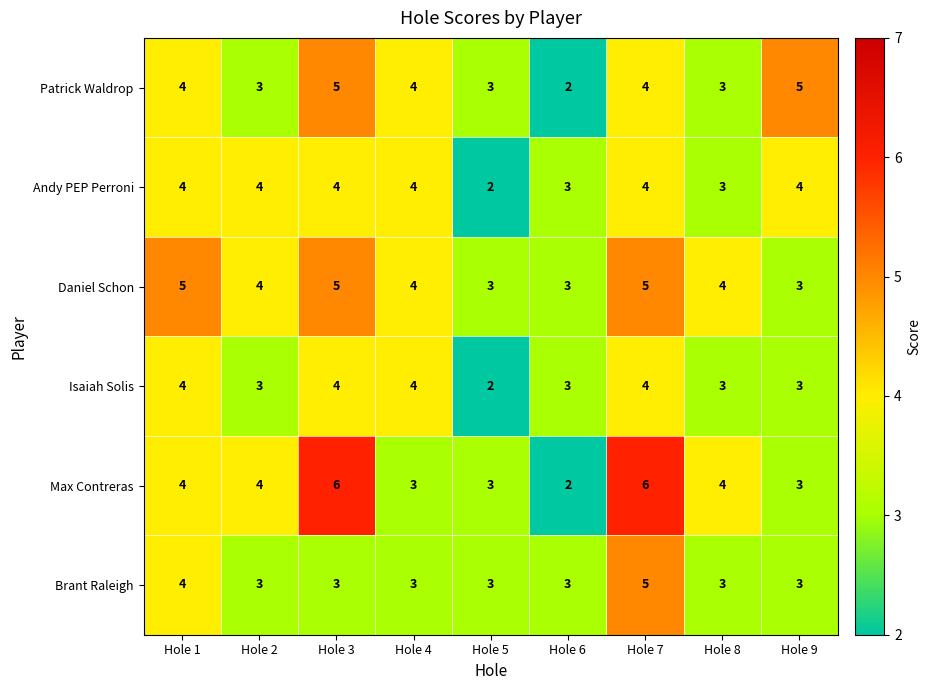

What is the sum of all Daniel Schon values?

36